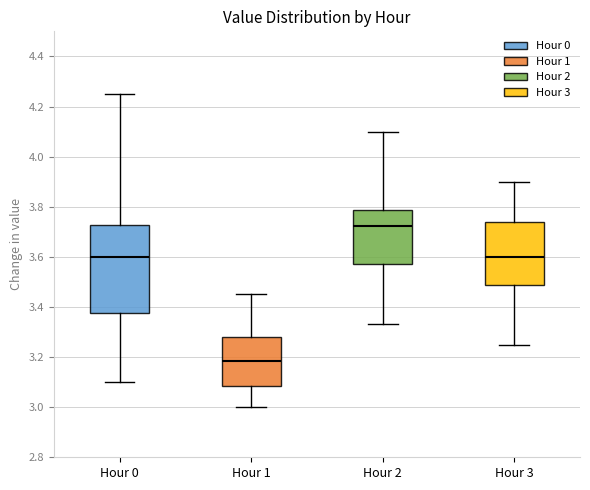

Where is the lower edge of the box for Hour 3 on the y-axis? The values are not printed on the chart, so give them approximately, as read against the axis.

3.48